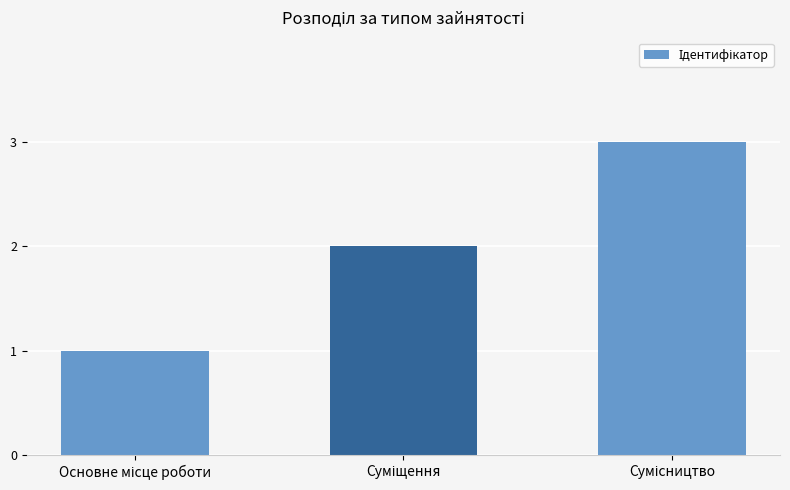

What is the sum of all values?

6